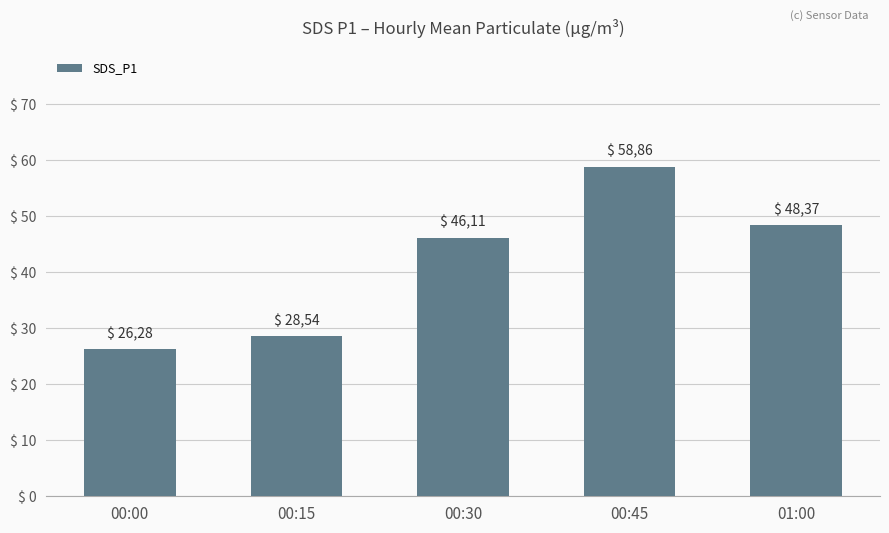

The chart shows a value of 17.7 at 00:15. True or false?

False